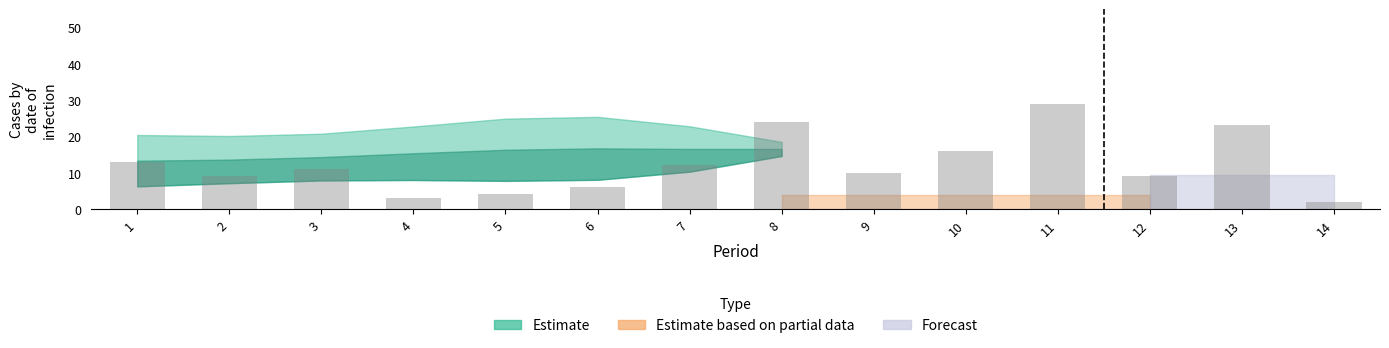

Are the bars grouped side by side (vs. stacked)?

No